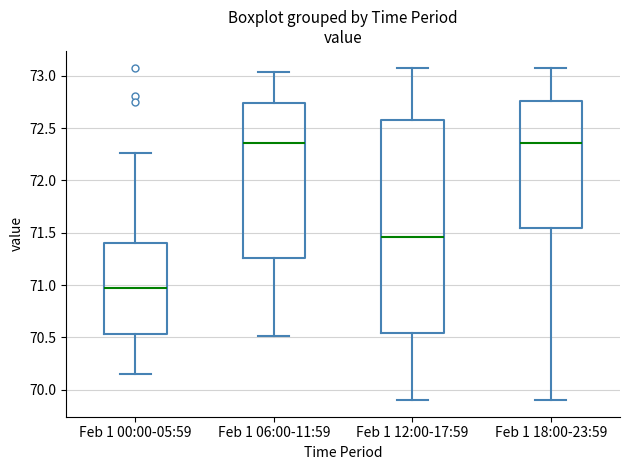

Where is the lower edge of the box for Feb 1 18:00-23:59 on the y-axis? The values are not printed on the chart, so give them approximately, as read against the axis.

71.55